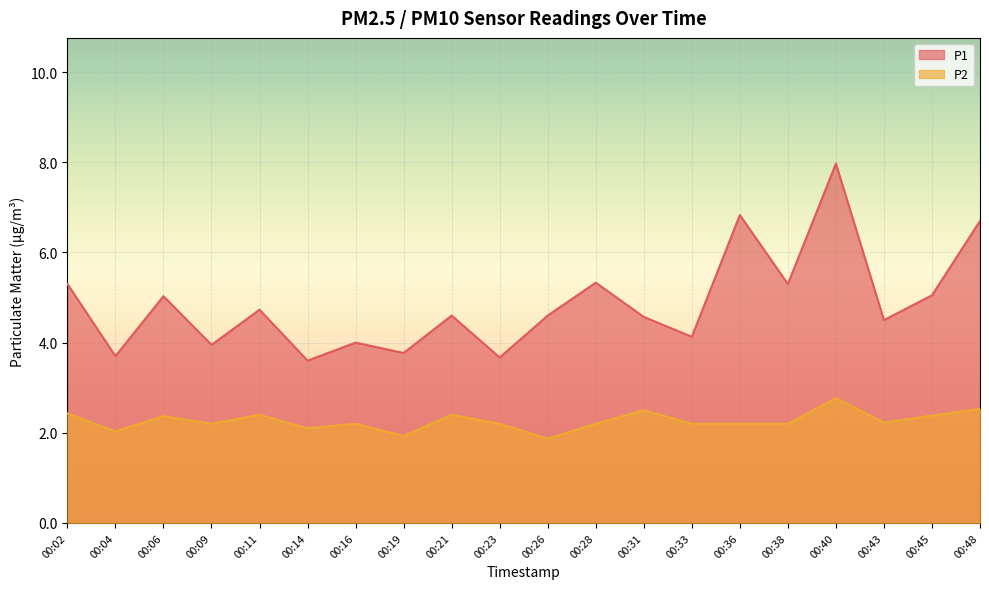

What is the difference between the maximum and minimum values in the P2 series?

0.9